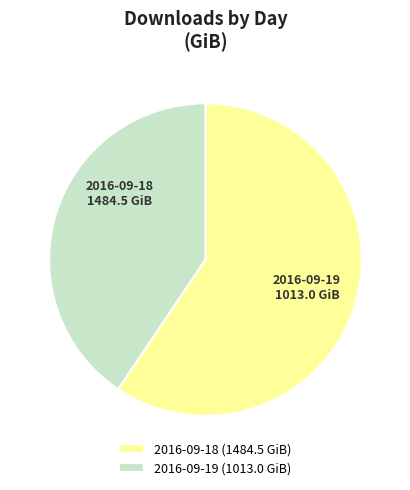

Rank the categories by value from highest to lowest.

2016-09-18, 2016-09-19